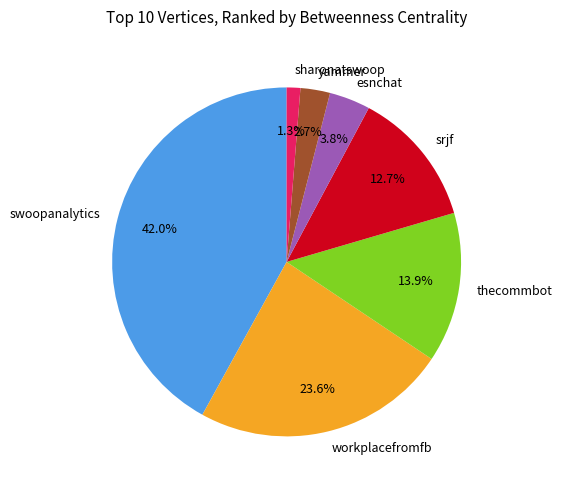

True or false: sharonatswoop accounts for 1% of the total.

True